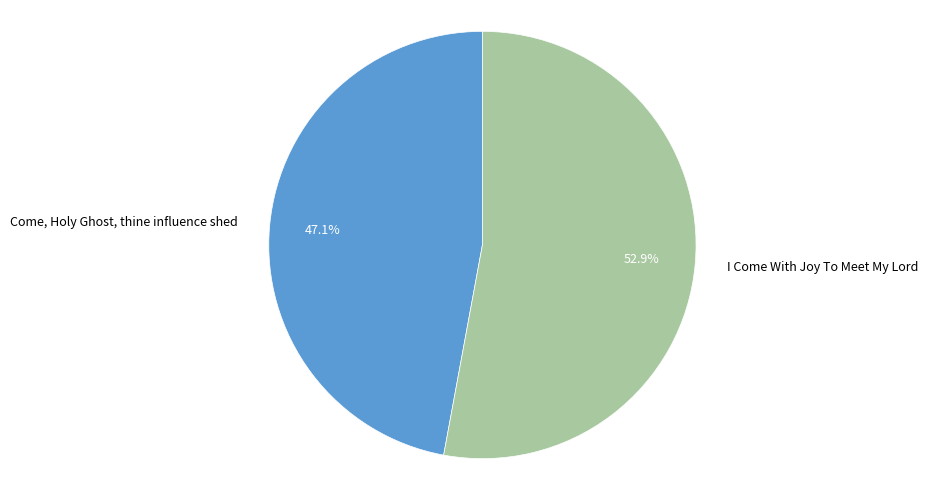

What percentage is the I Come With Joy To Meet My Lord slice, to the nearest percent?

53%